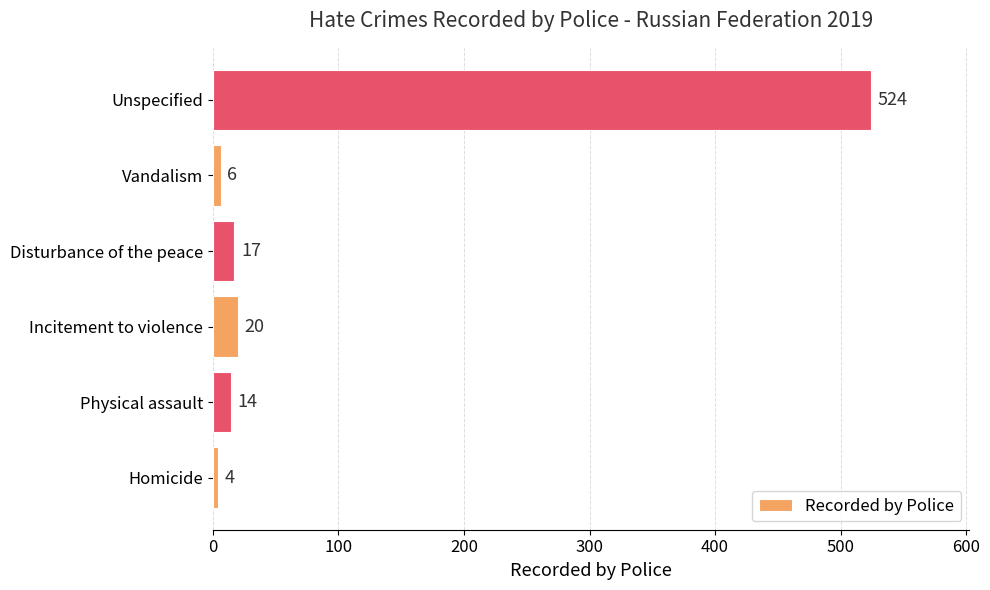

Between Disturbance of the peace and Incitement to violence, which is larger?

Incitement to violence